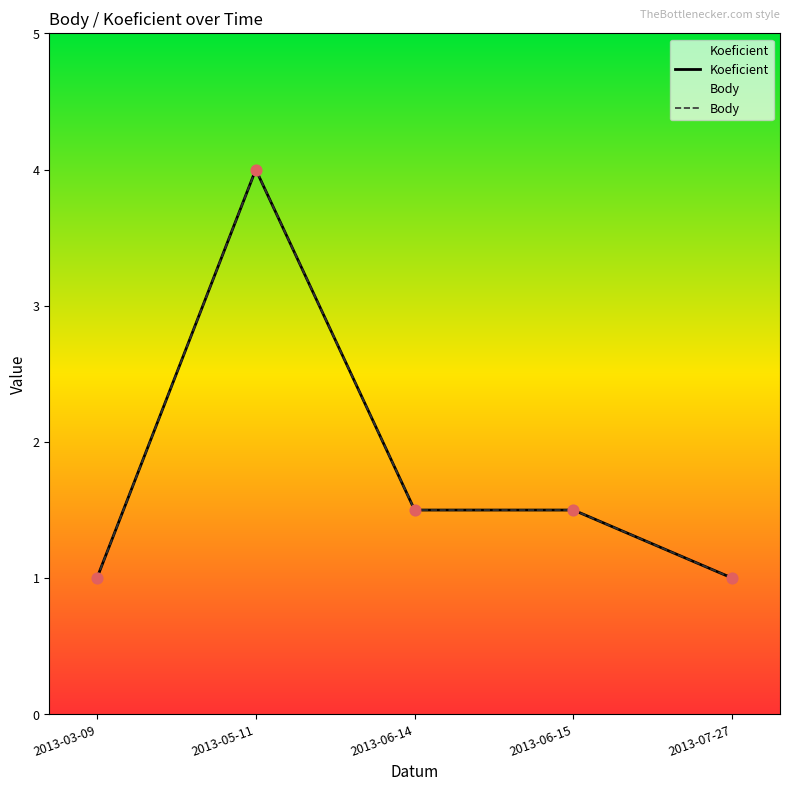

Is the value of Body at 2013-06-15 greater than the value of Koeficient at 2013-05-11?

No